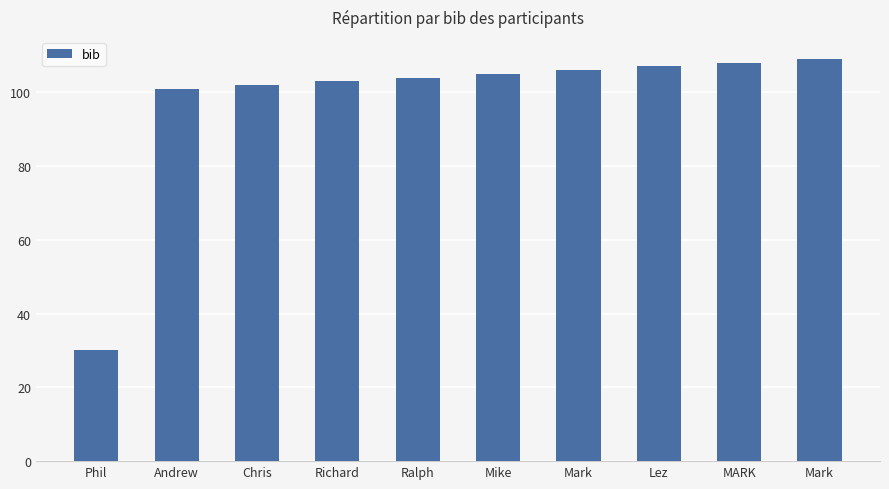

Is it true that the value at Chris is 49?

False